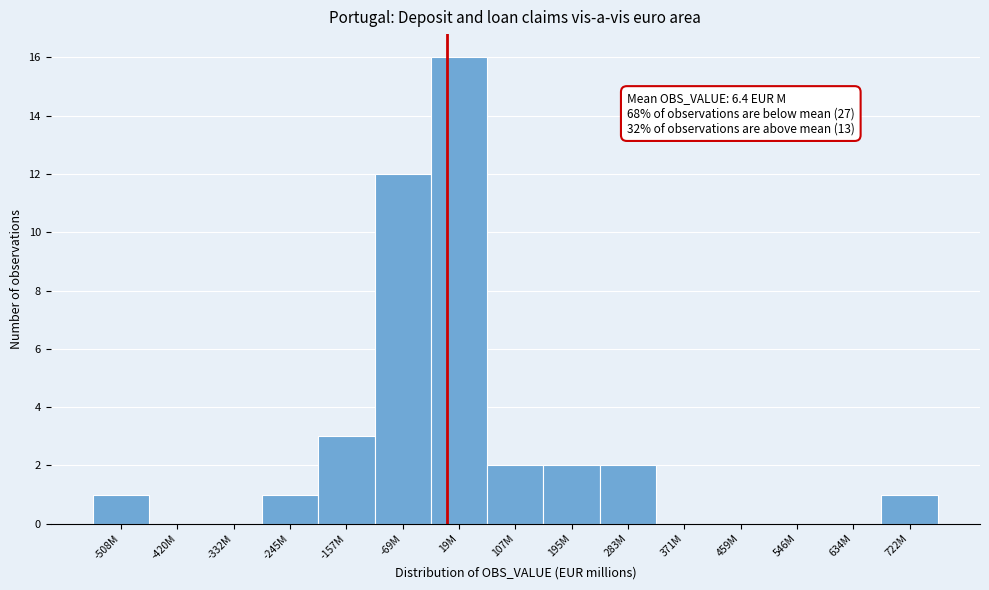

Reading left to right, list all the values displayed in this chart.

-508M=1	-420M=0	-332M=0	-245M=1	-157M=3	-69M=12	19M=16	107M=2	195M=2	283M=2	371M=0	459M=0	546M=0	634M=0	722M=1